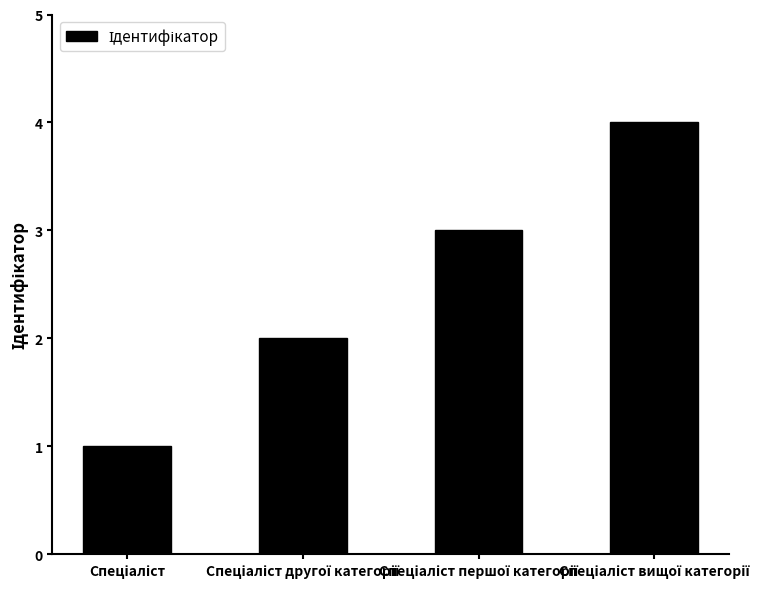

What is the sum of all values?

10